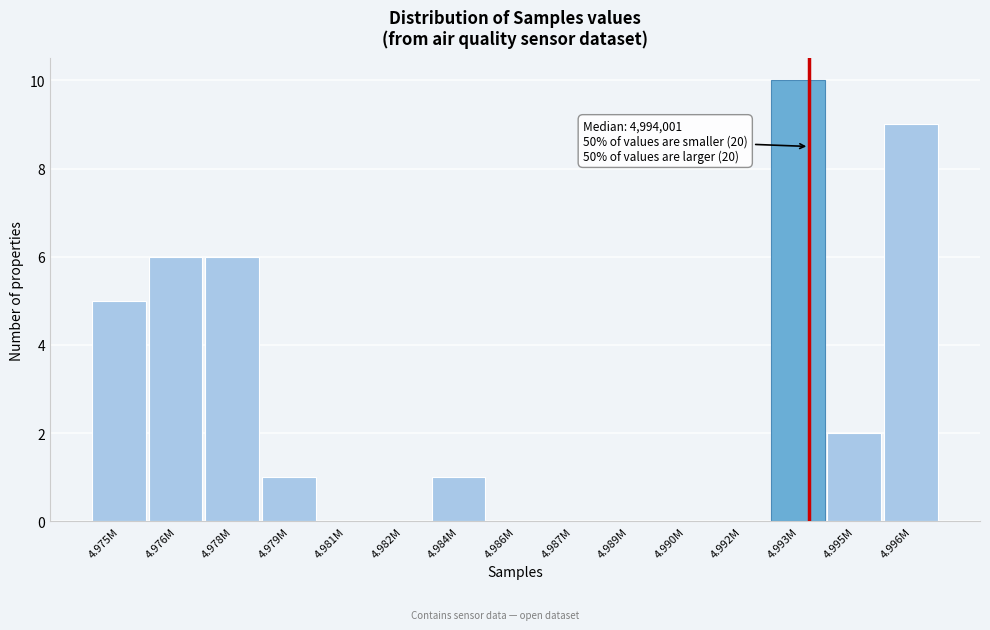

Reading left to right, extract all data points from this chart.

4.975M=5	4.976M=6	4.978M=6	4.979M=1	4.981M=0	4.982M=0	4.984M=1	4.986M=0	4.987M=0	4.989M=0	4.990M=0	4.992M=0	4.993M=10	4.995M=2	4.996M=9